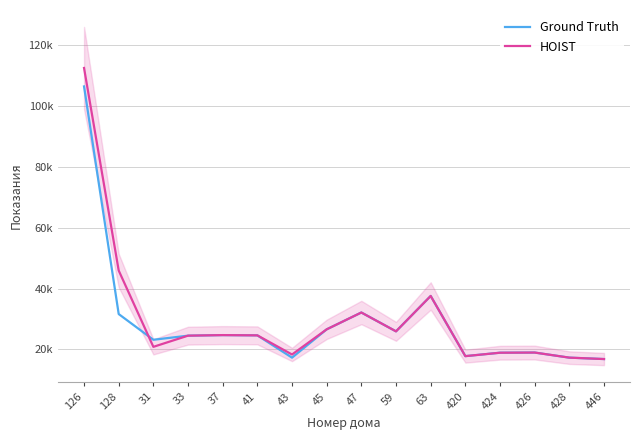

Which series has the largest range (max minus min)?

HOIST